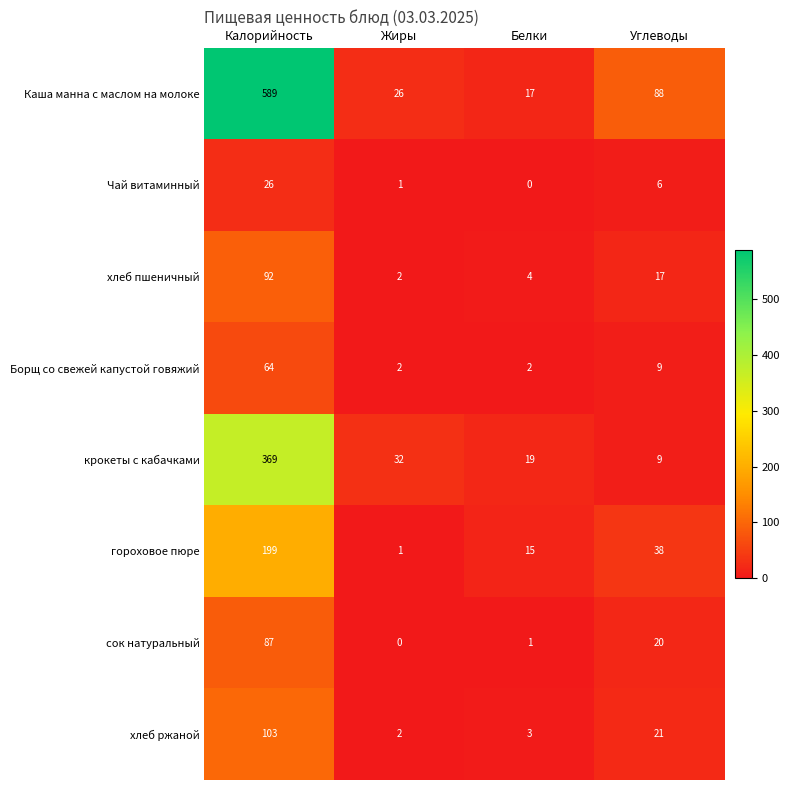

What is the sum of the хлеб пшеничный values at Белки and Жиры?

6